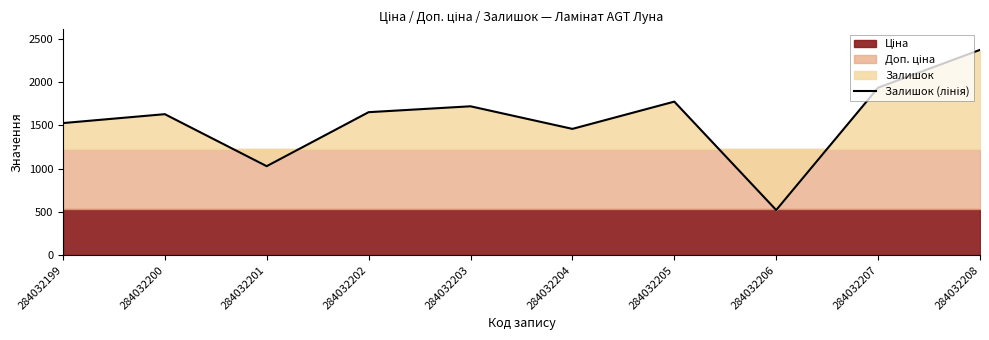

How many values exceed 1653?

4